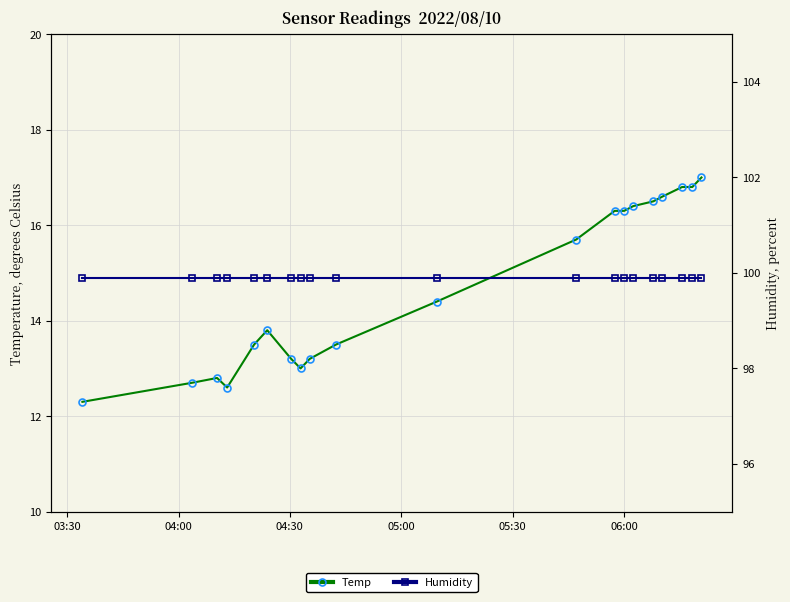

True or false: Temp has more than 0 points higher than both neighbors.

True